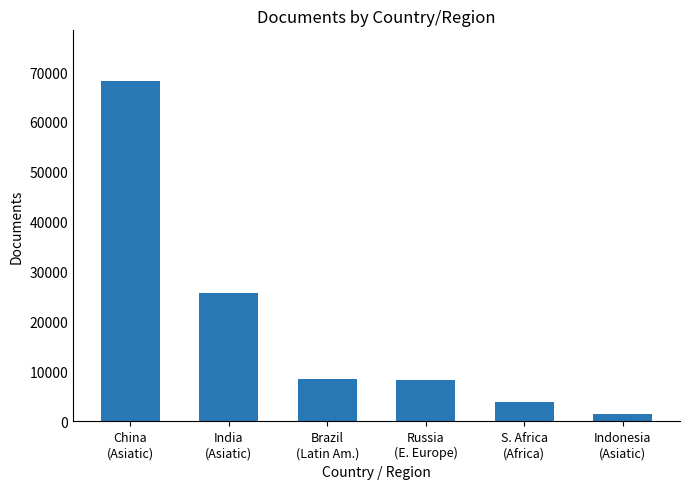

True or false: the data shows 11877 at Russia
(E. Europe).

False